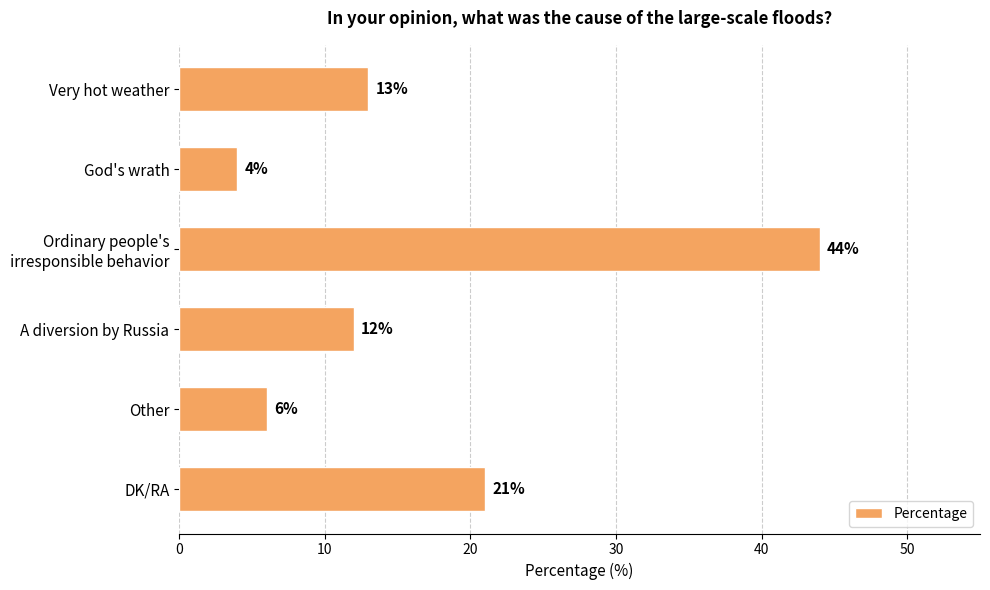

List the labels in order of value, smallest first.

God's wrath, Other, A diversion by Russia, Very hot weather, DK/RA, Ordinary people's
irresponsible behavior